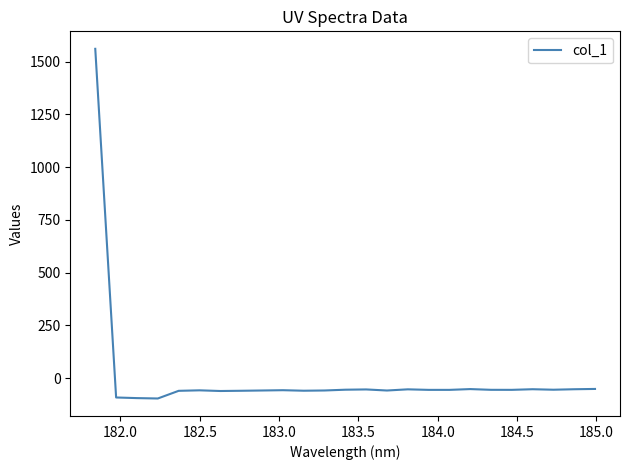

What is the maximum value shown in the chart?

1561.2